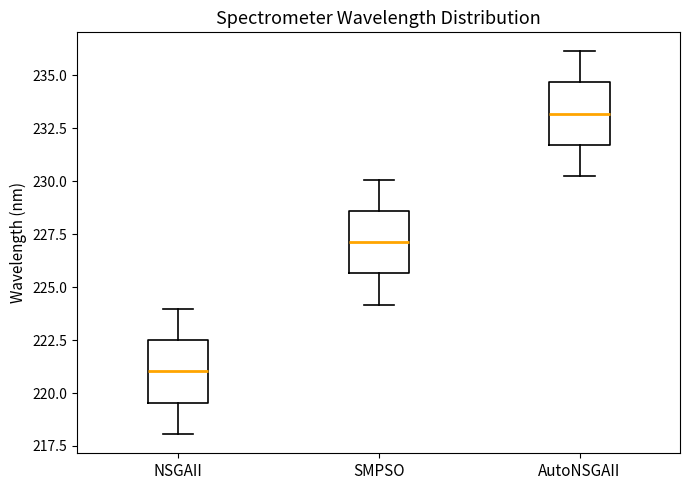

Reading left to right, read every box against the y-axis: the position of its median line, the range the box covers, and the ends of its whiskers. The values are not printed on the chart, so give them approximately, as read against the axis.

NSGAII: median 221.0, box 219.5 to 222.5, whiskers 218.0 to 224.0
SMPSO: median 227.0, box 225.5 to 228.5, whiskers 224.0 to 230.0
AutoNSGAII: median 233.0, box 231.5 to 234.5, whiskers 230.5 to 236.0